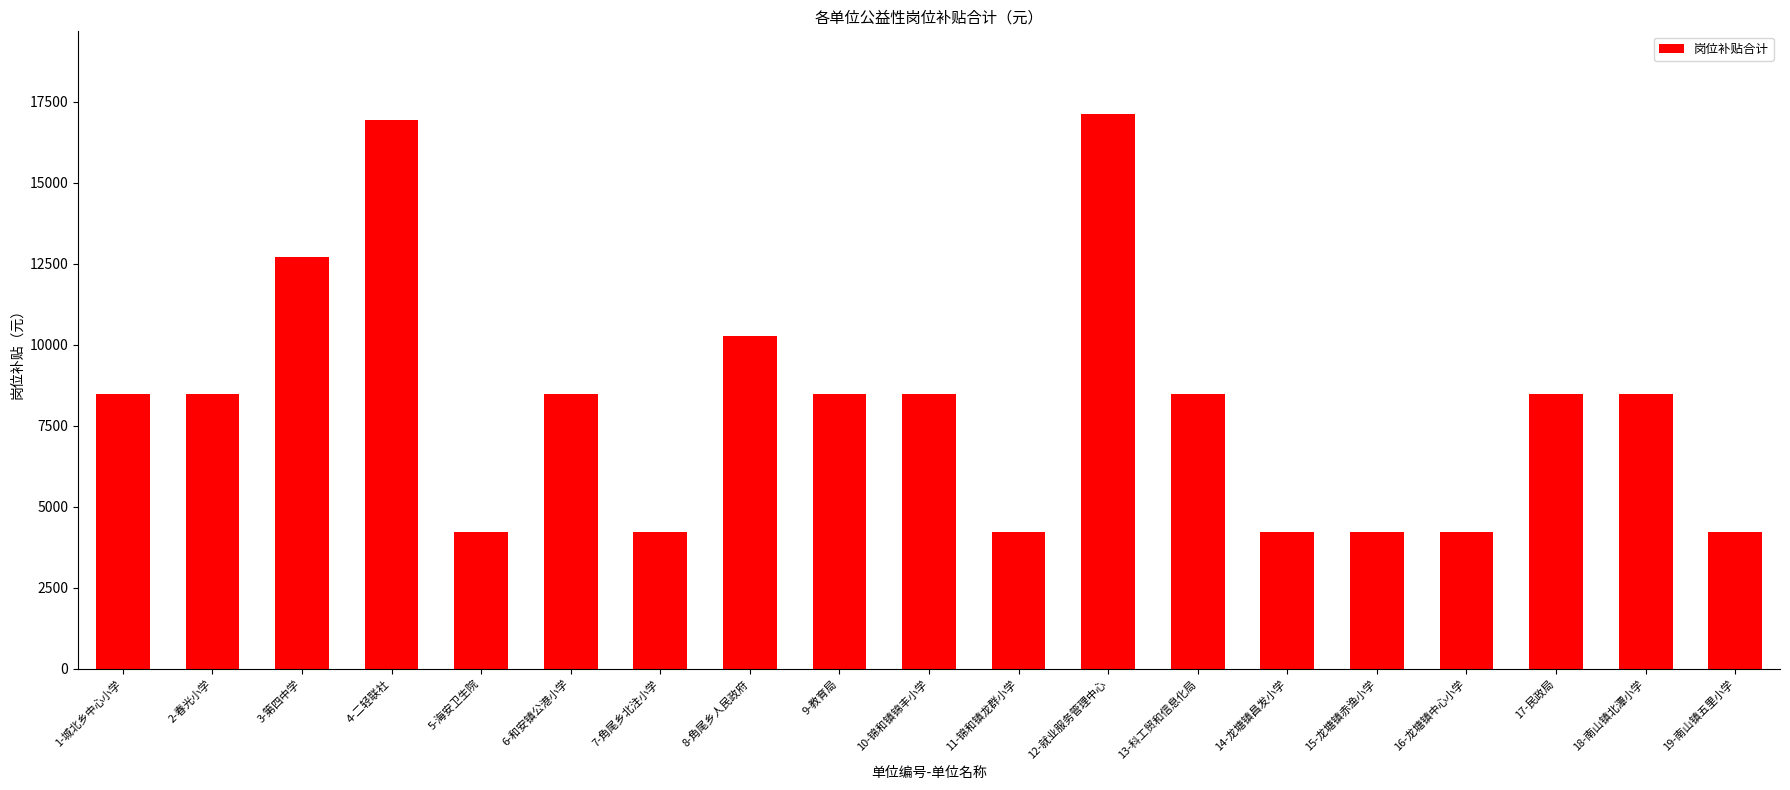

What is the change in value from 10-锦和镇锦丰小学 to 16-龙塘镇中心小学?

-4230